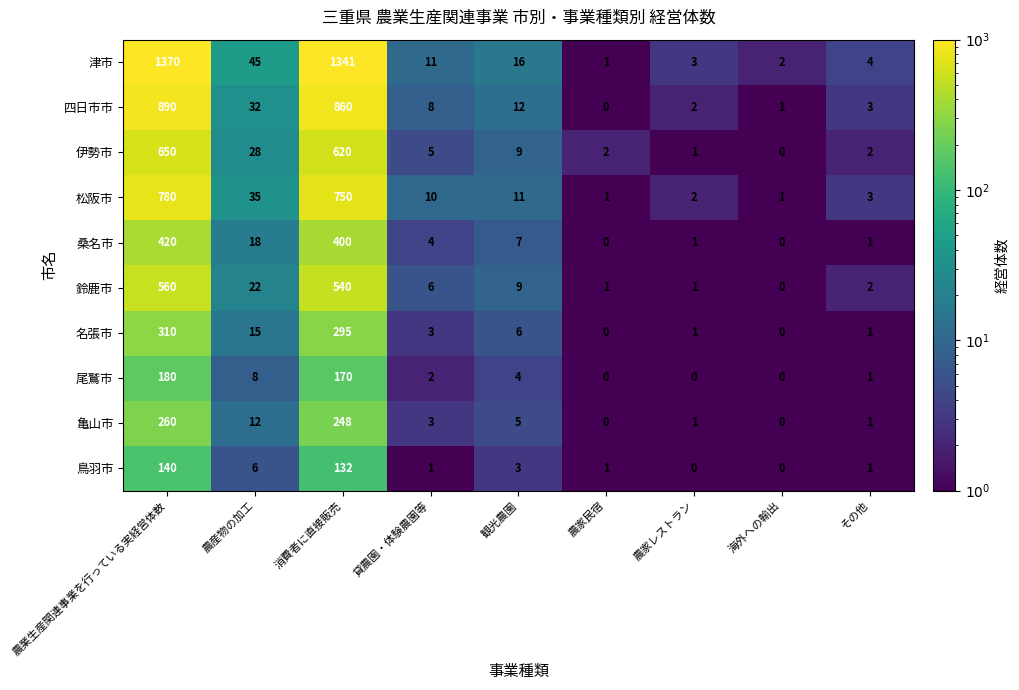

List the series in order of their peak value, highest first.

津市, 四日市市, 松阪市, 伊勢市, 鈴鹿市, 桑名市, 名張市, 亀山市, 尾鷲市, 鳥羽市